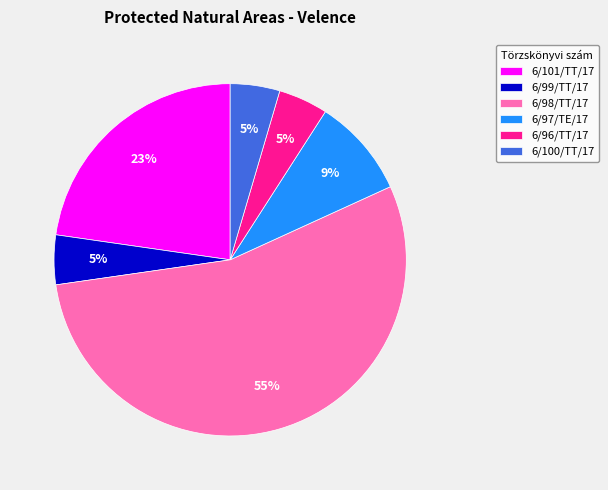

Is there a majority slice in this chart?

Yes